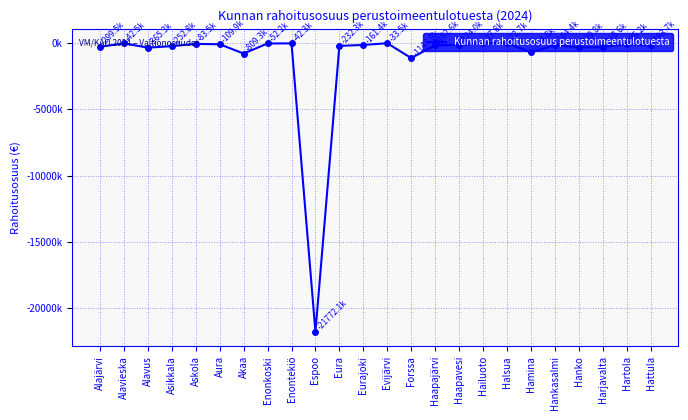

What is the difference between the maximum and minimum values?

21754293.6